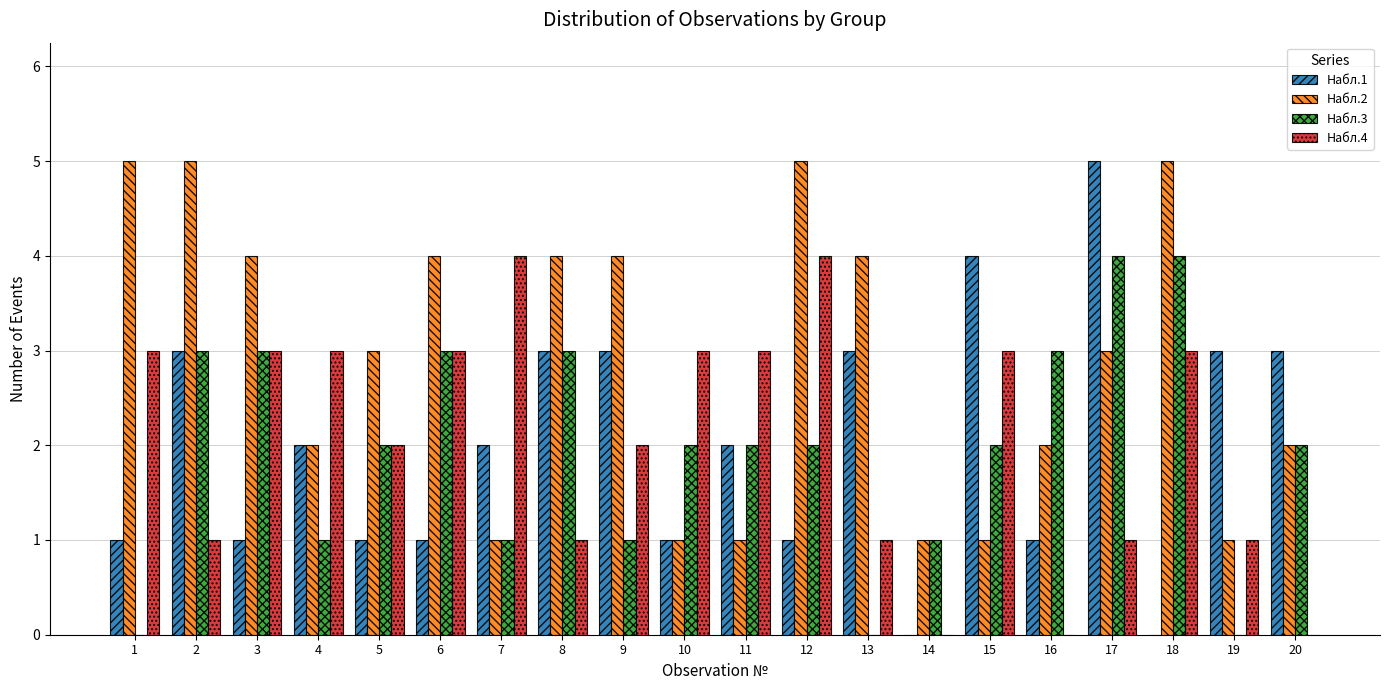

What is the sum of the Набл.2 values at 13 and 12?

9